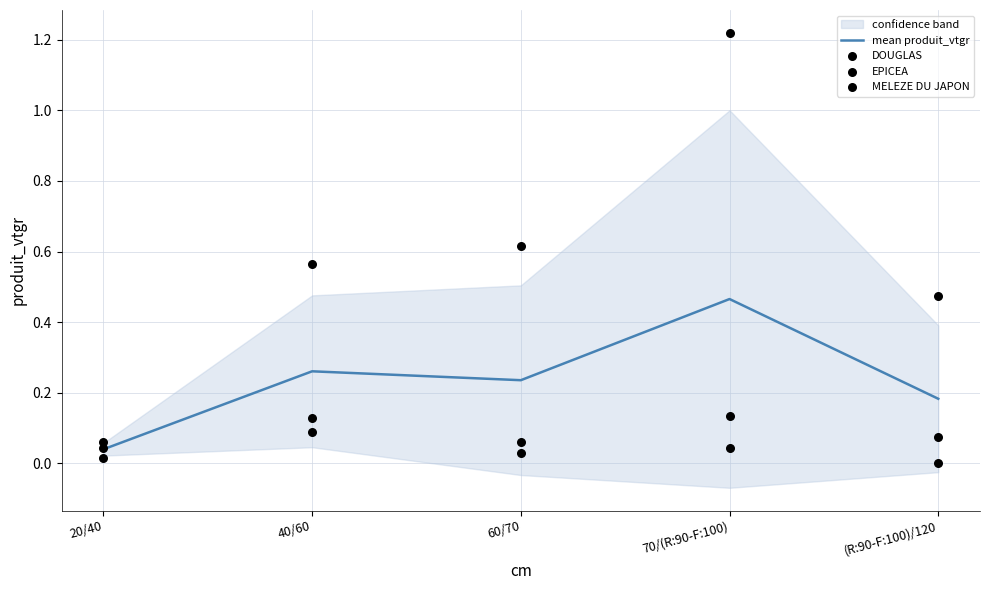

At which category is the sum across all series the highest?

70/(R:90-F:100)